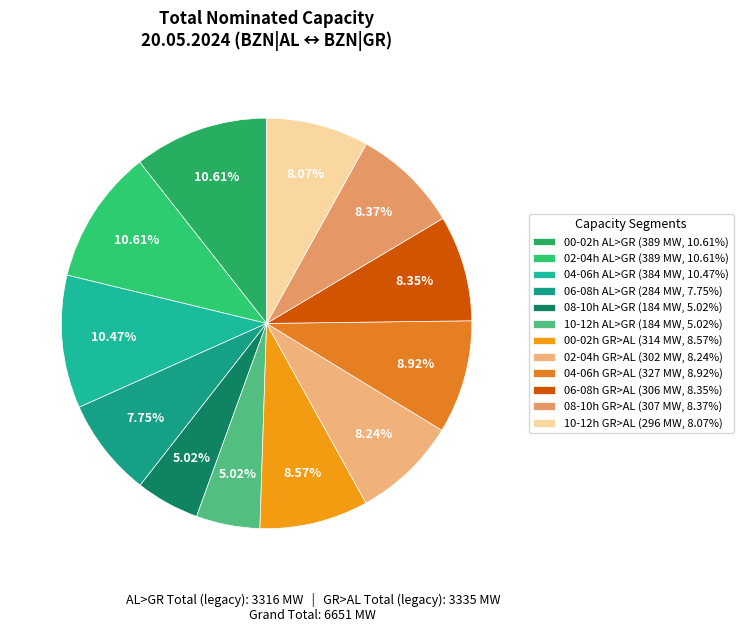

How many slices are in this pie chart?

12